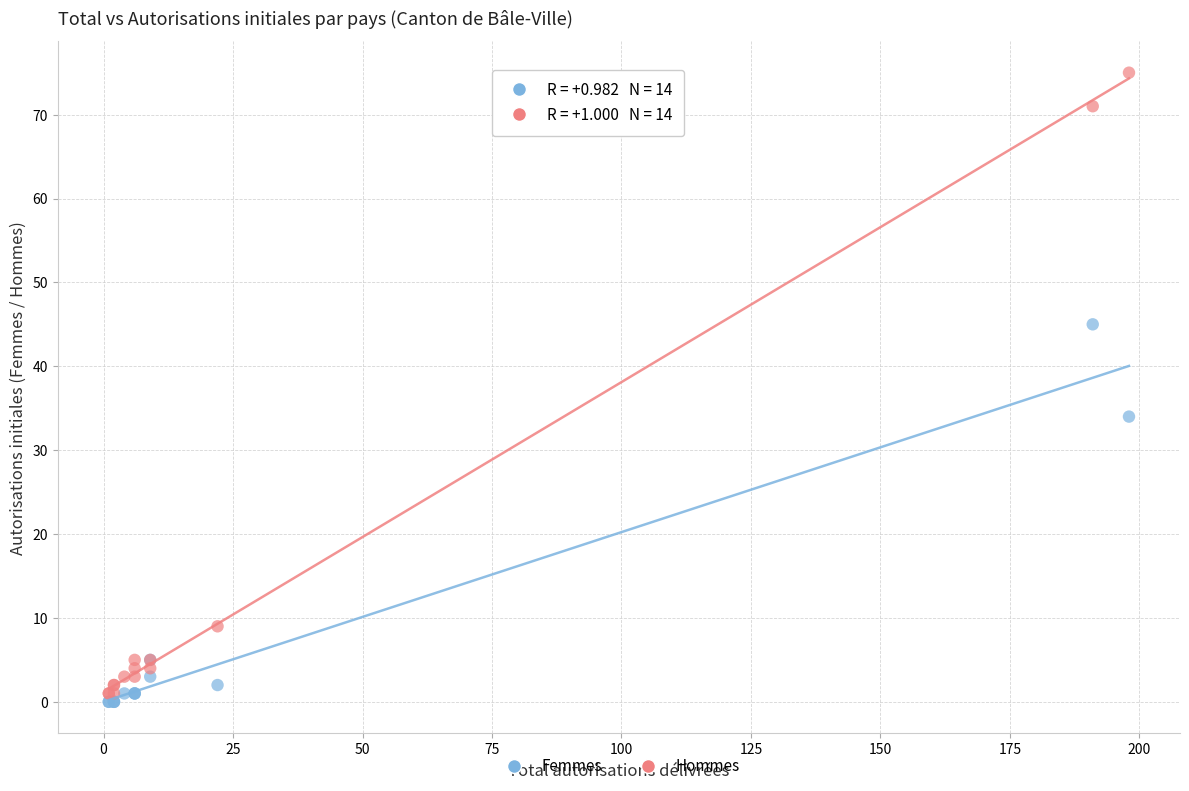

What is the X range (max minus min) for the scatter plot?

197